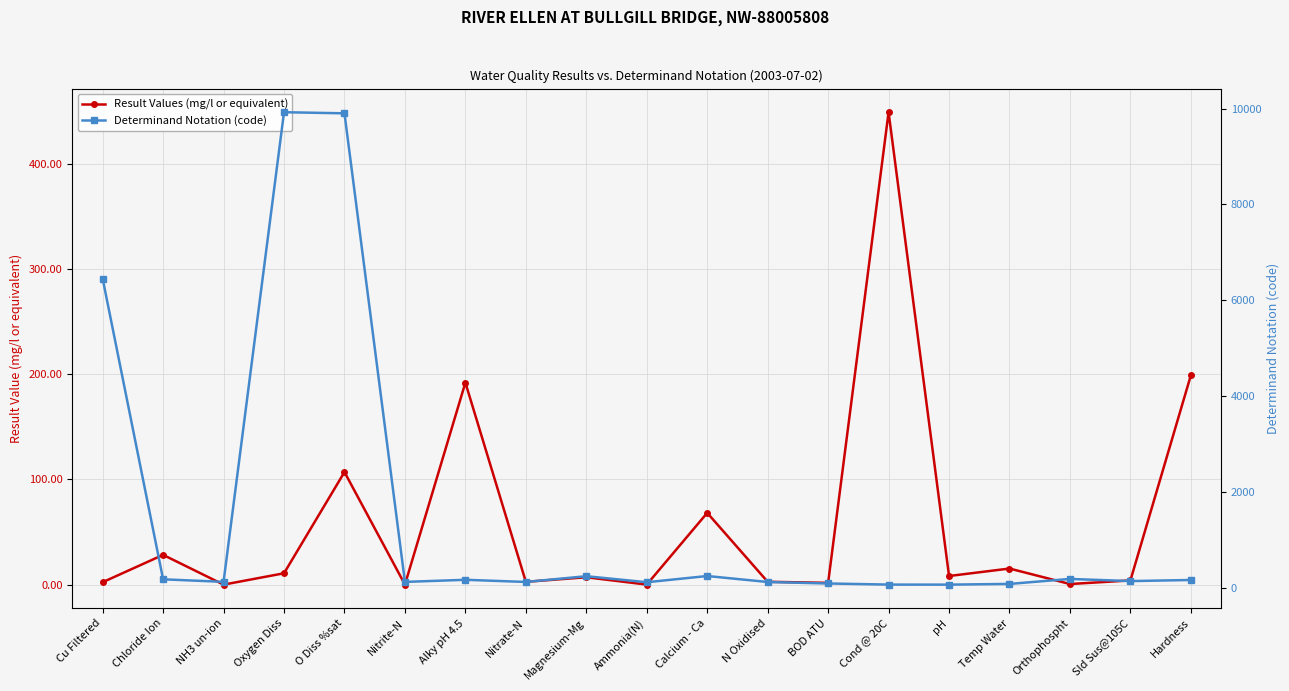

Reading right to left, list all the values displayed in this chart.

Result Values (mg/l or equivalent): 199.0	4.0	0.6	15.3	8.2	449.0	1.7	2.7	68.2	0.1	7.0	2.7	192.0	0.0	107.0	10.8	0.0	28.3	2.3
Determinand Notation (code): 158.0	135.0	180.0	76.0	61.0	62.0	85.0	116.0	241.0	111.0	237.0	117.0	162.0	118.0	9901.0	9924.0	119.0	172.0	6450.0